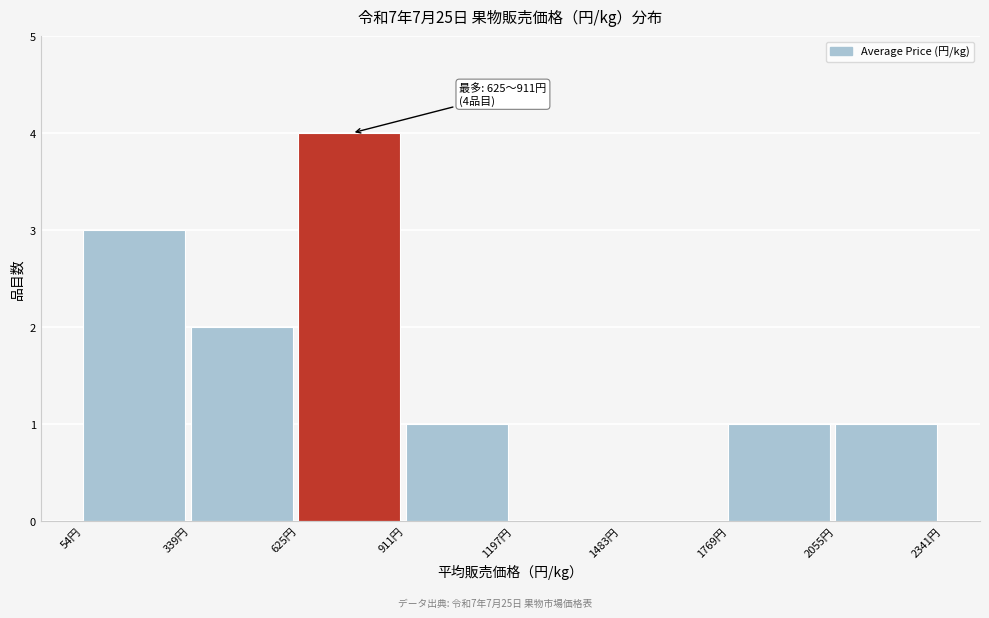

Which range on the x-axis has the tallest bar?

650 to 900